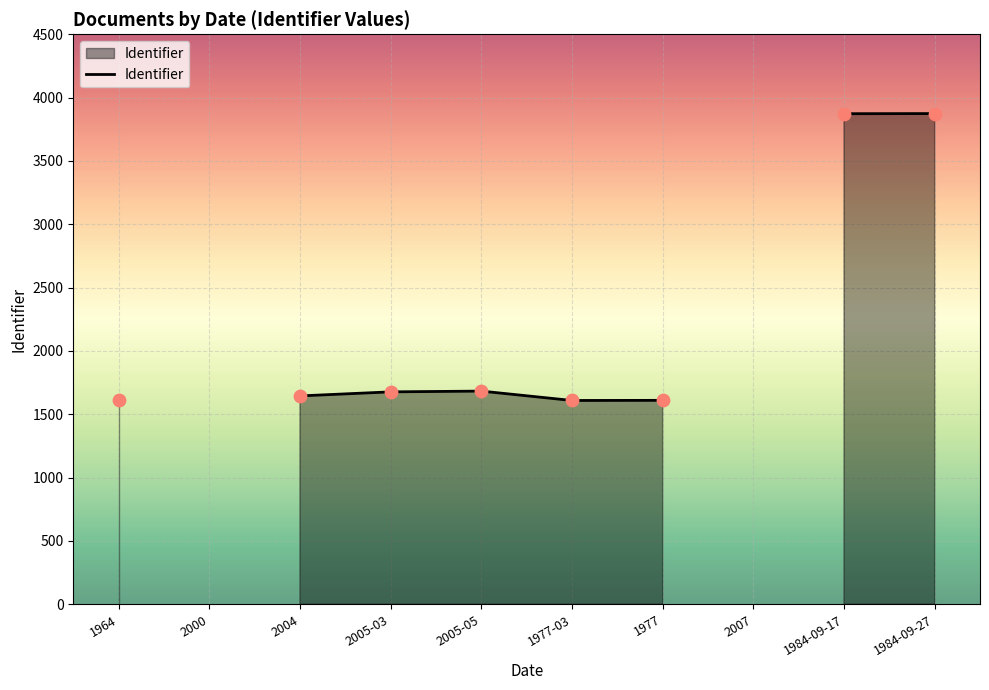

What is the change in value from 2005-03 to 1984-09-17?

+2196.0